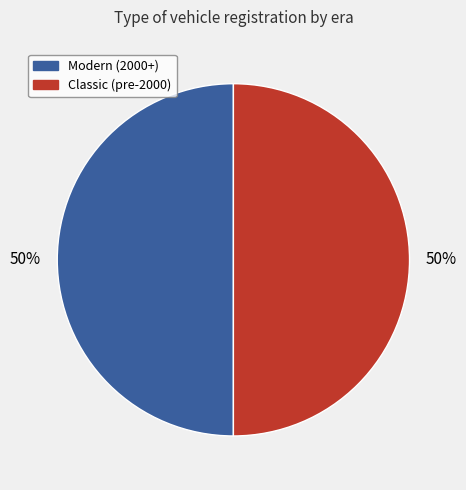

What percentage is the Modern (2000+) slice, to the nearest percent?

50%